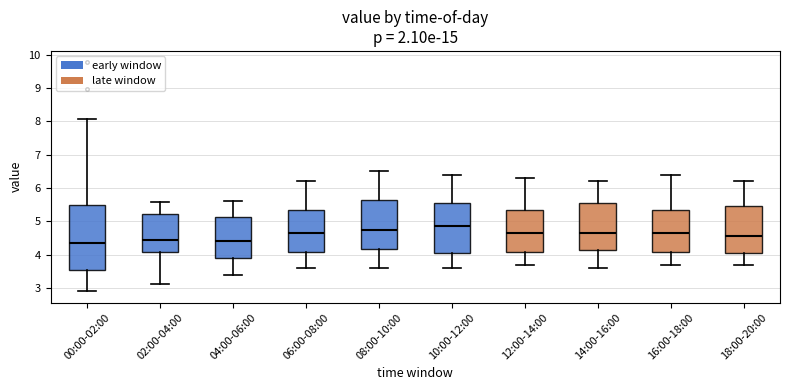

Comparing the boxes themselves (not the whiskers), which one is the tallest?

00:00-02:00